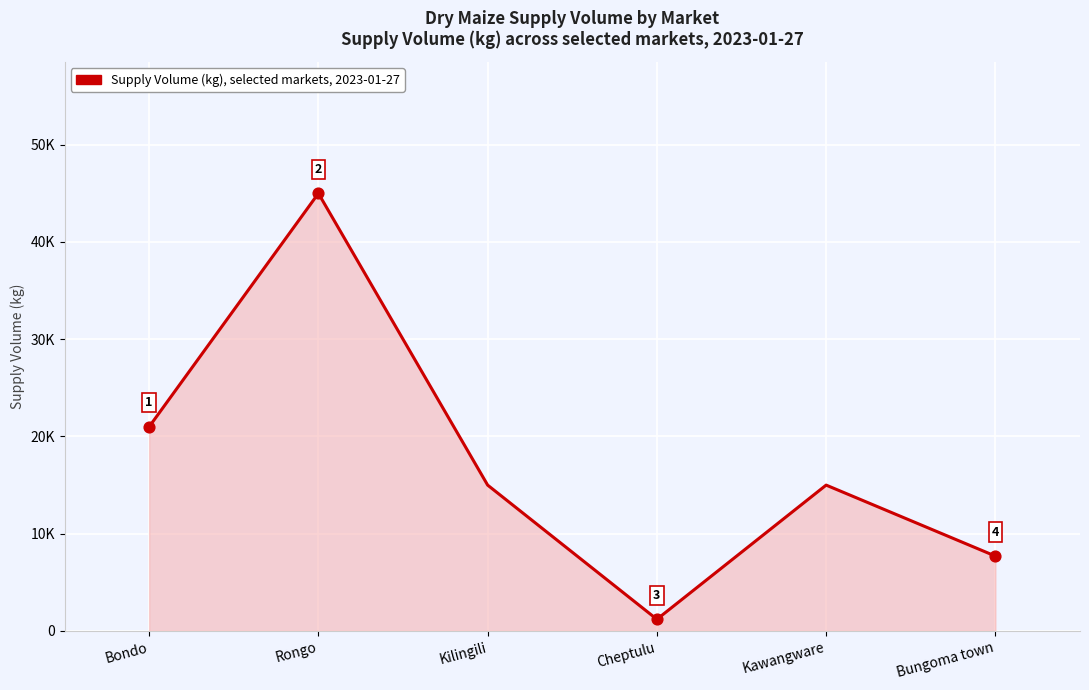

What is the change in value from Bondo to Kilingili?

-6000